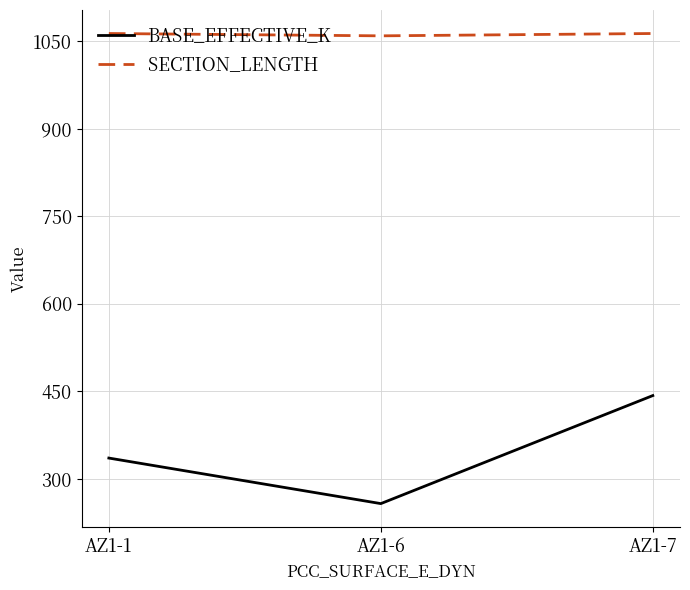

Reading left to right, extract all data points from this chart.

BASE_EFFECTIVE_K: 336	258	443
SECTION_LENGTH: 1063	1059	1063